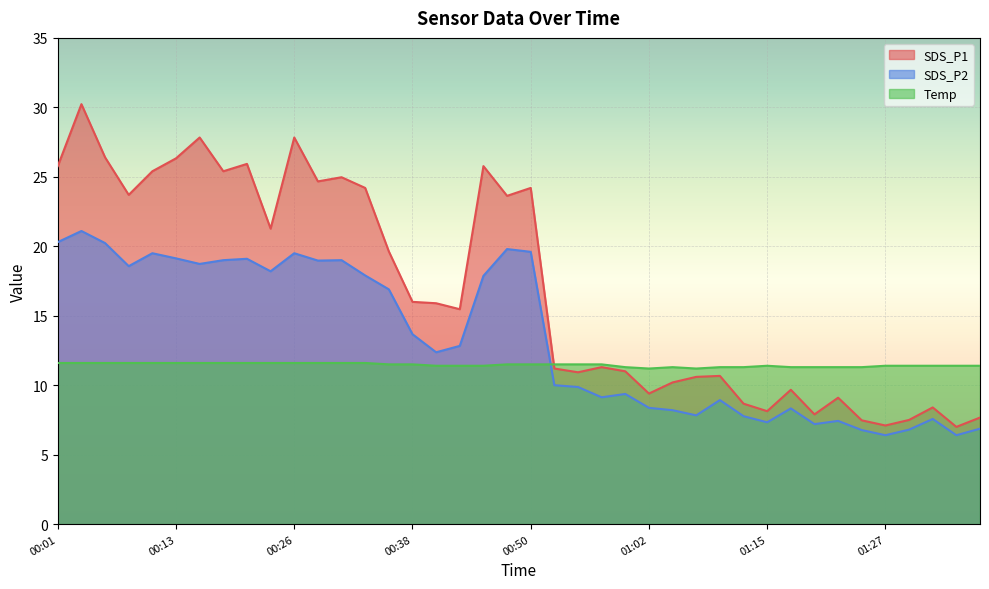

Count the number of categories in the chart.

40